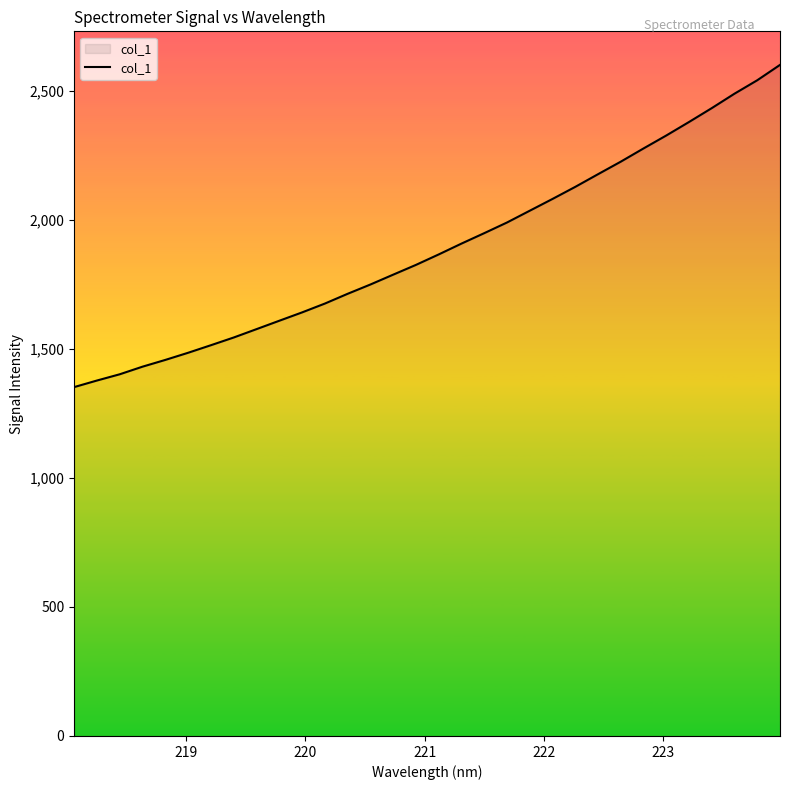

What is the greatest value displayed?

2601.1